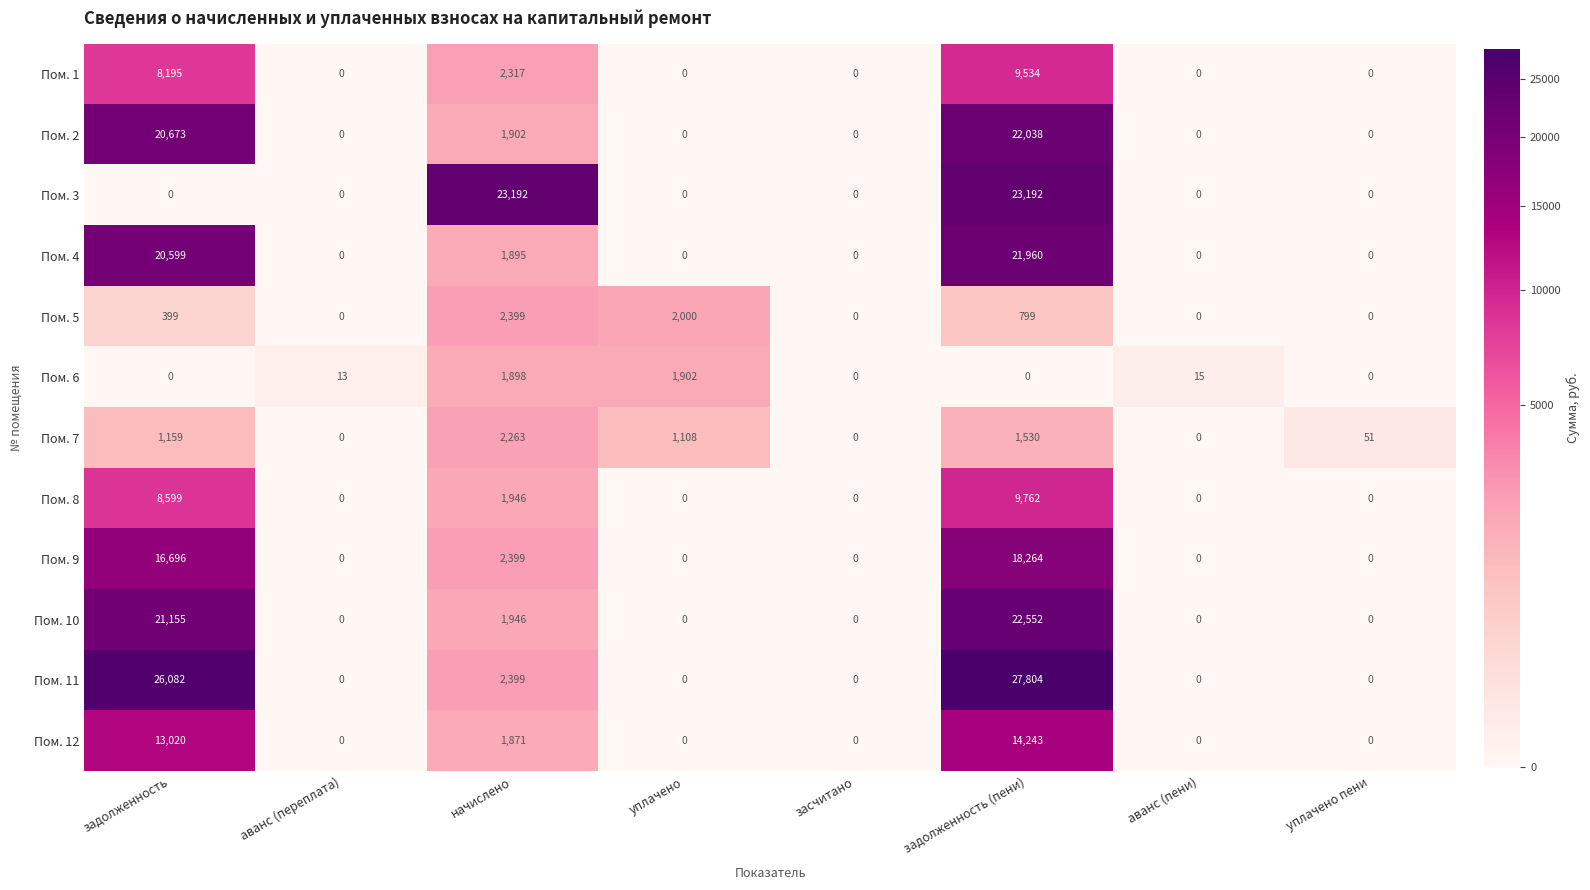

What is the sum of all Пом. 2 values?

44613